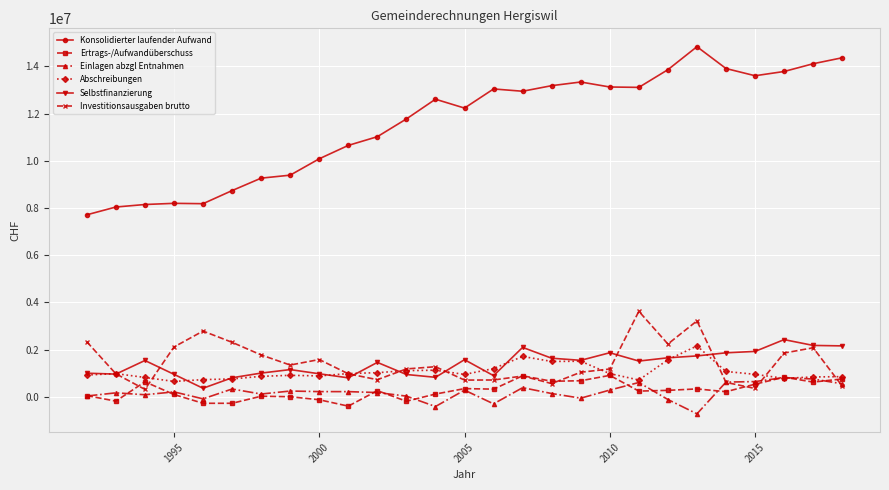

Which series has the largest total across all categories?

Konsolidierter laufender Aufwand